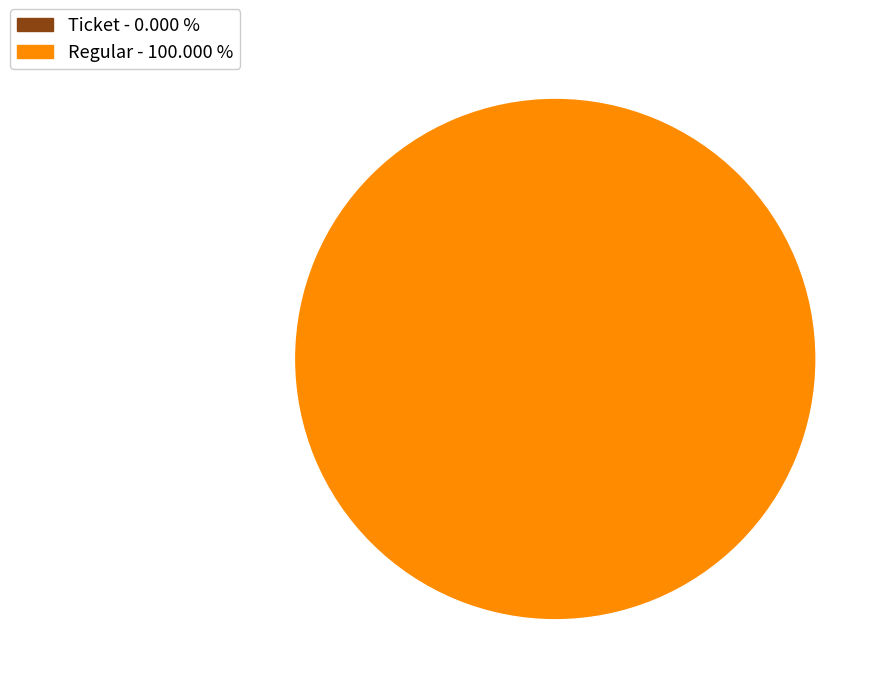

Is there any slice that represents more than half of the pie?

Yes